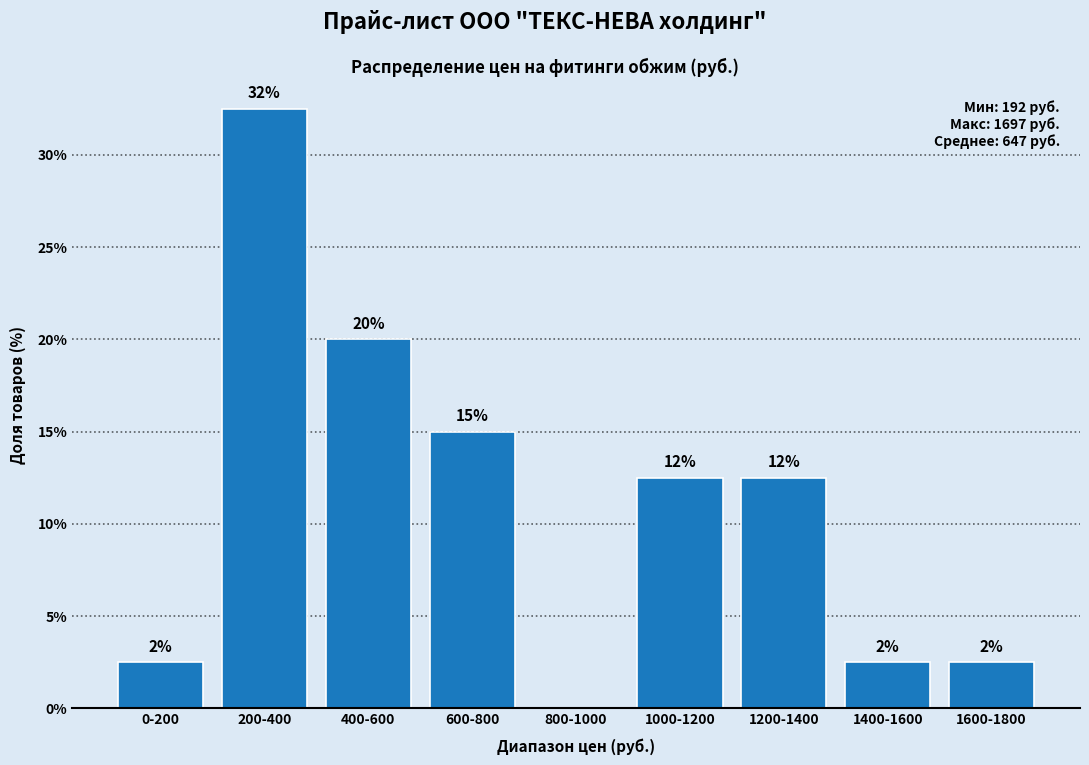

Are the bars horizontal?

No